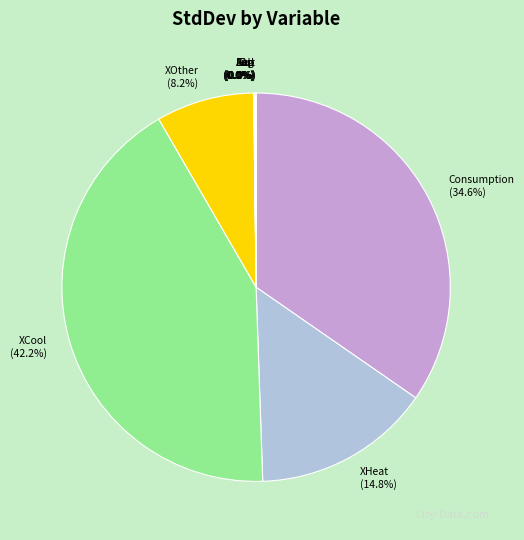

Is Consumption (34.6%) the majority of the pie?

No